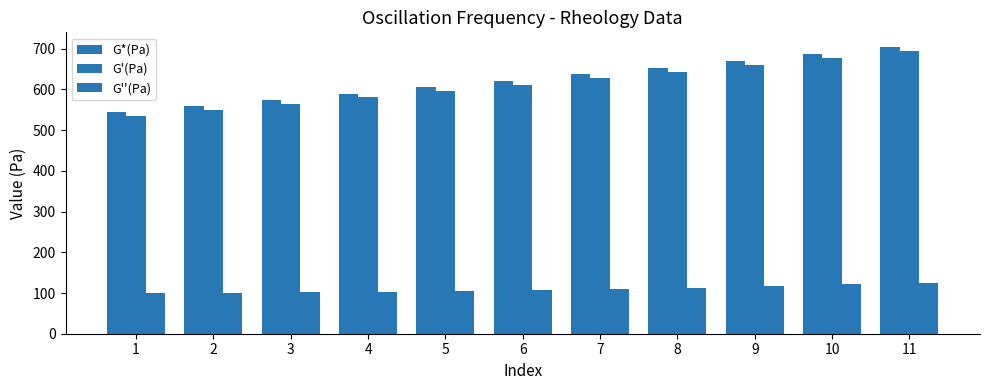

What is the difference between the maximum and second lowest values in the G*(Pa) series?

145.9